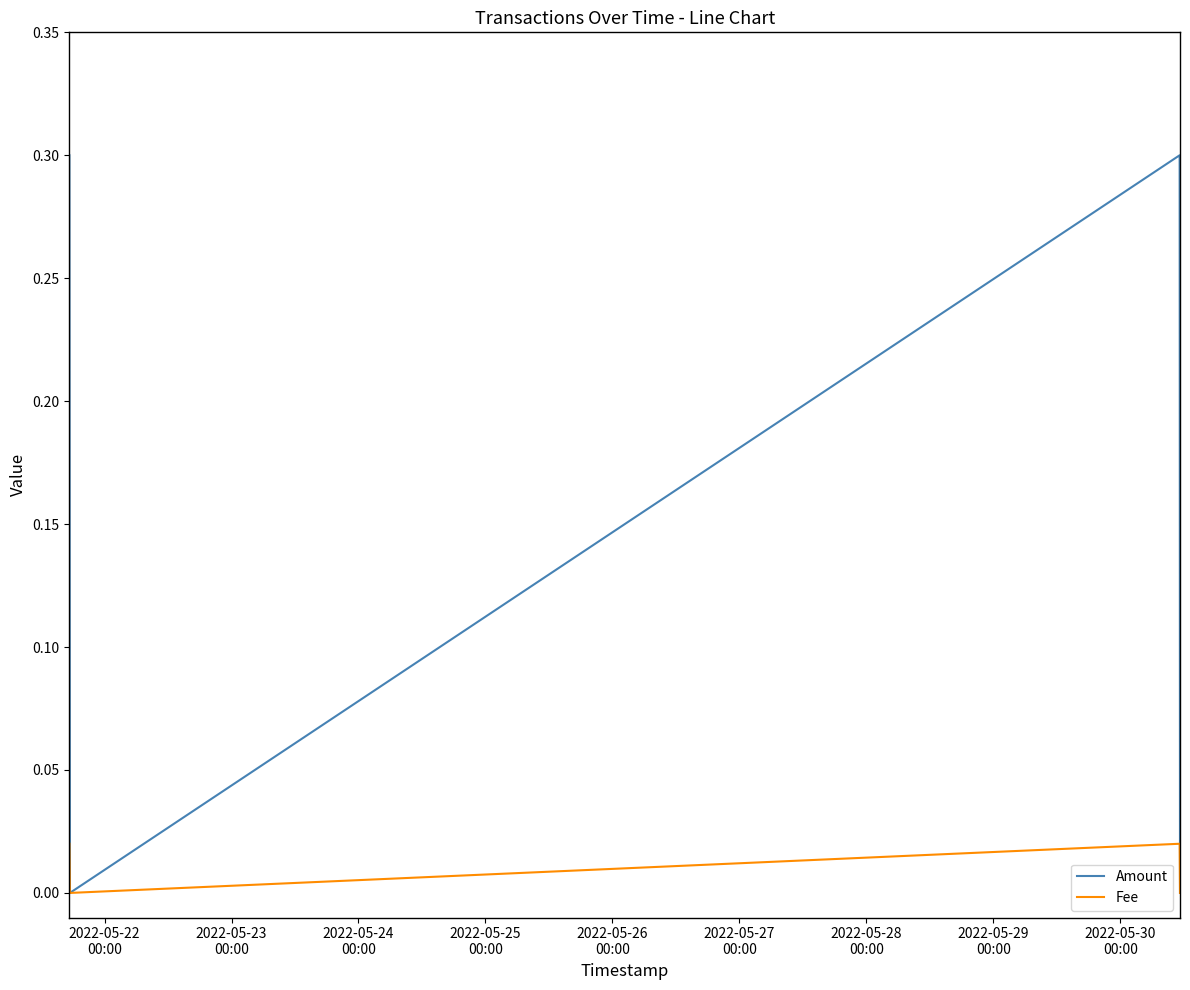

Which series has the largest total across all categories?

Amount